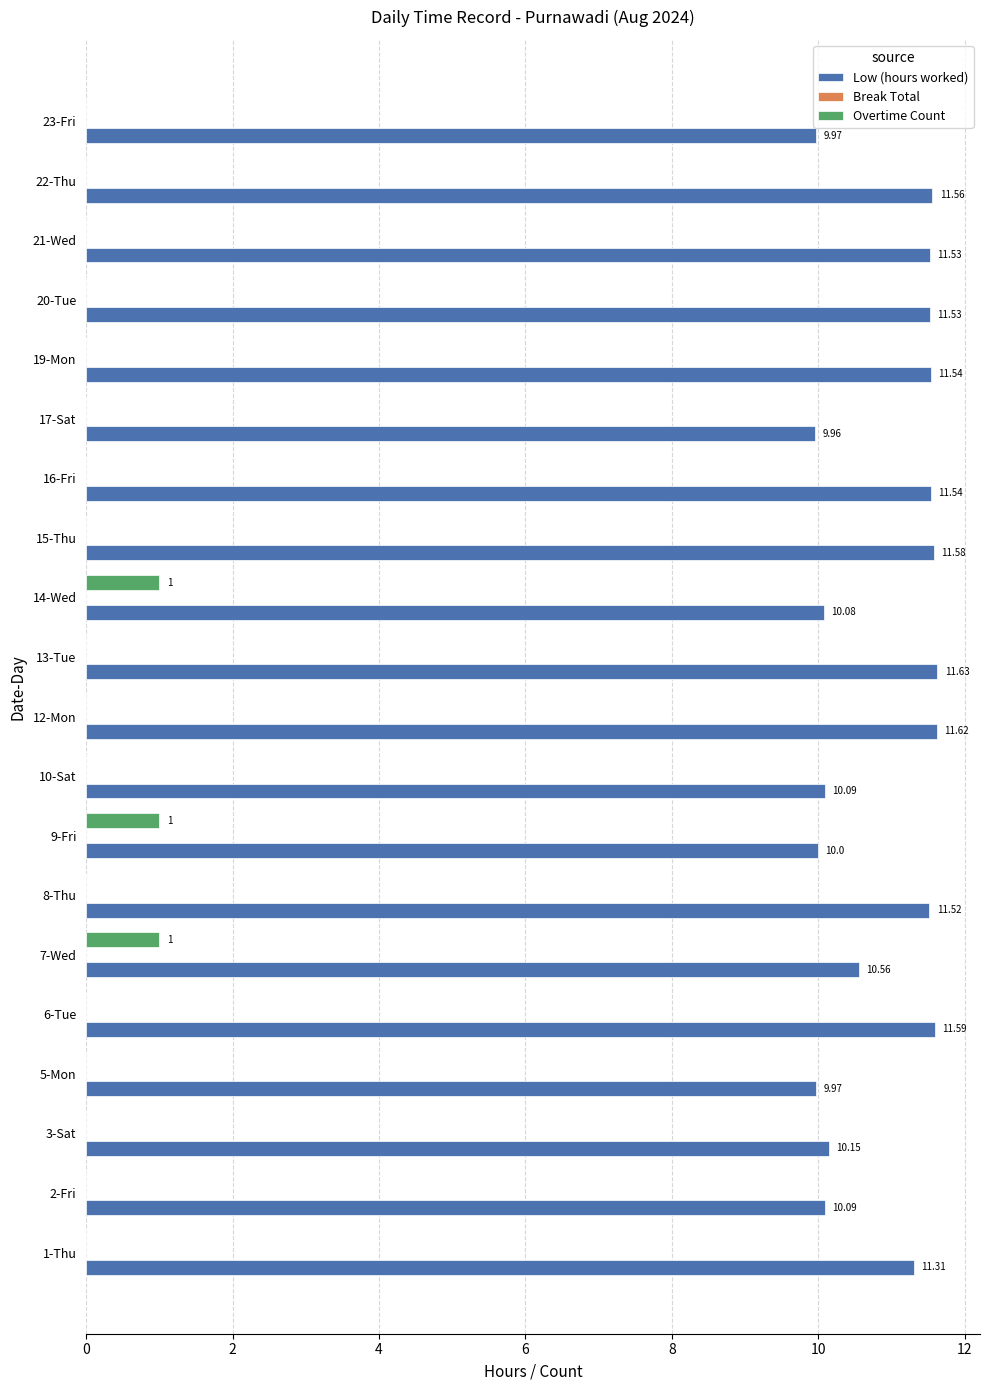

Which series has the largest total across all categories?

Low (hours worked)